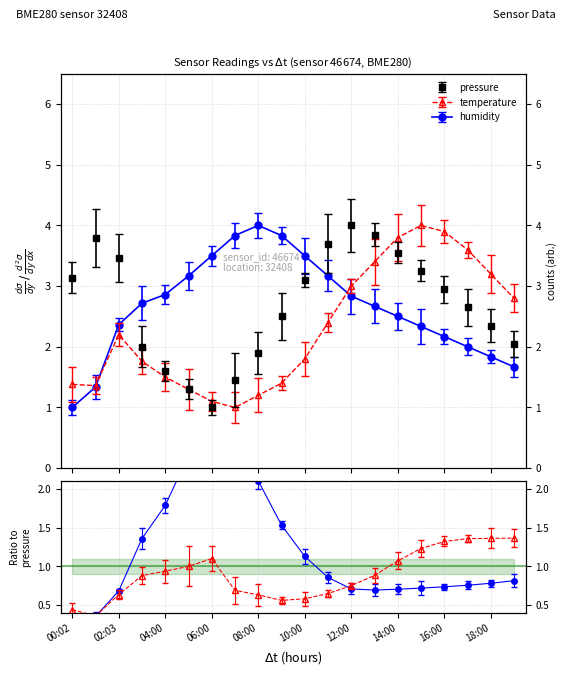

How many values in the humidity series exceed 2?

16